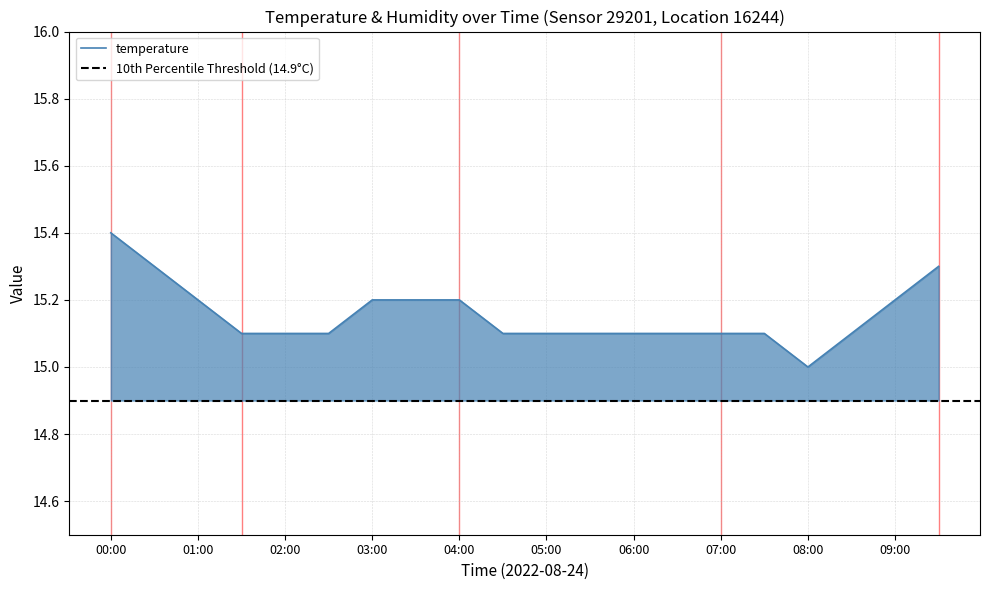

Where is the first local minimum?

08:00